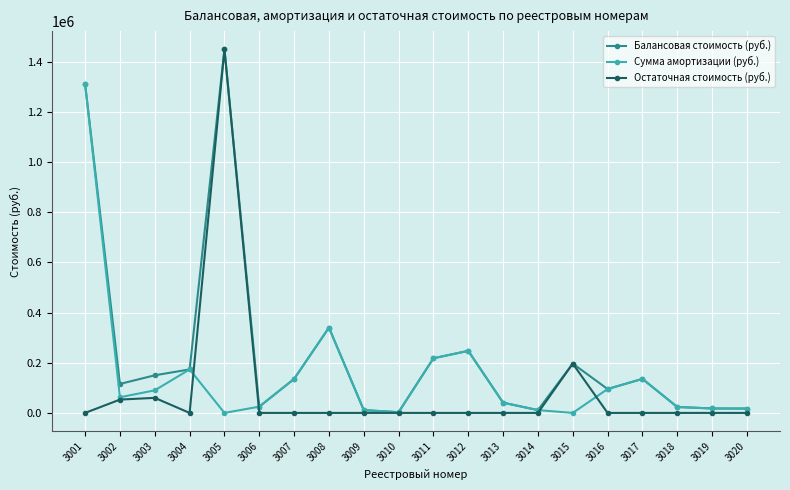

The Балансовая стоимость (руб.) series shows 11194.0 at 3009. True or false?

True